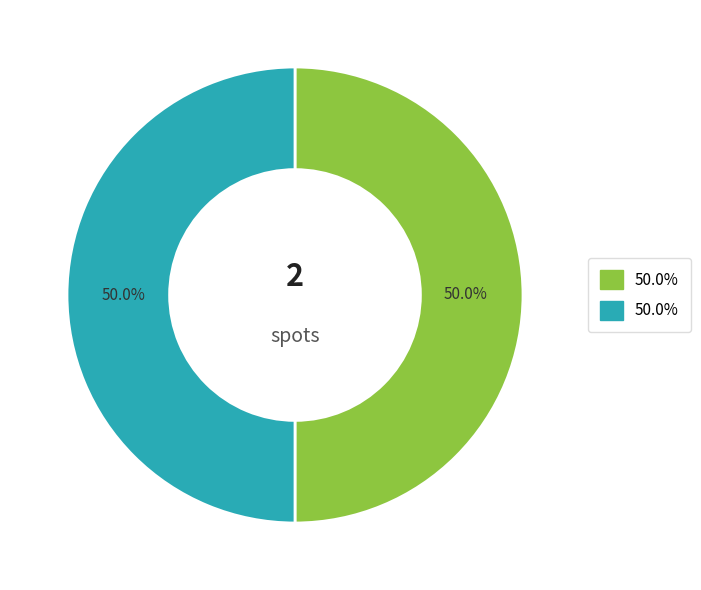

How many slices are in this pie chart?

2